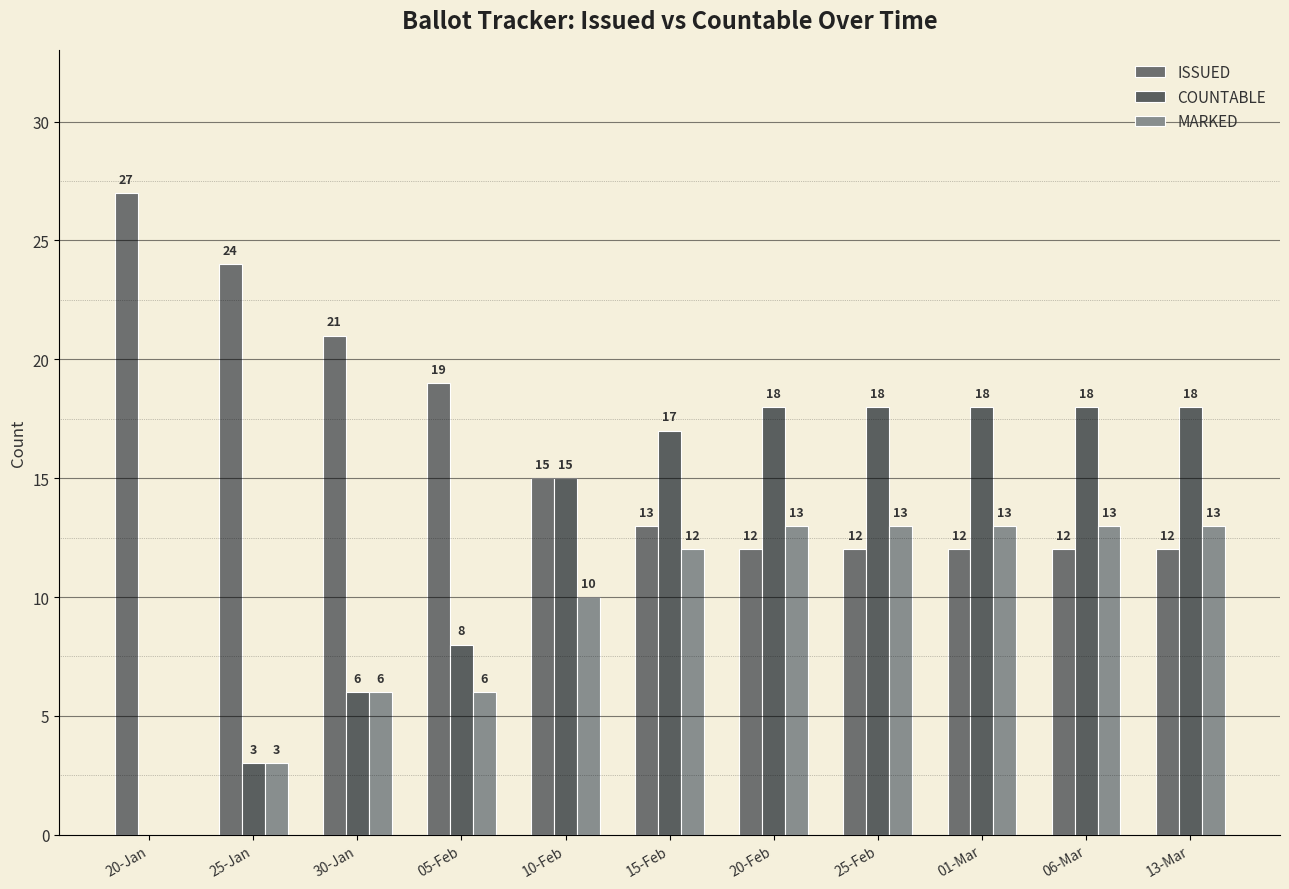

What is the average value of the ISSUED series?

16